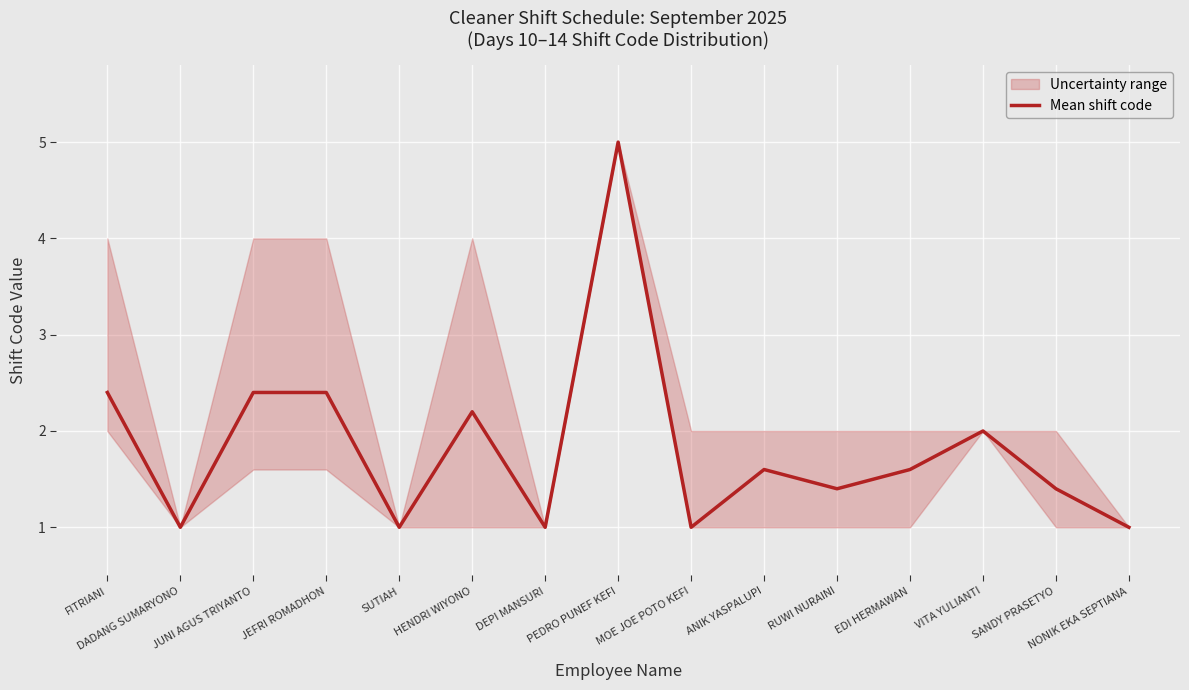

At which category does the data reach its first local peak?

HENDRI WIYONO